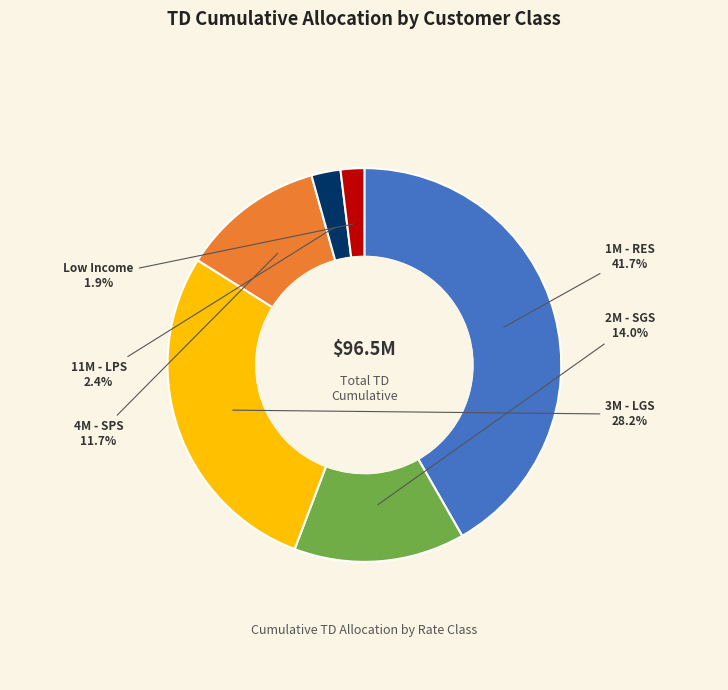

Is there any slice that represents more than half of the pie?

No